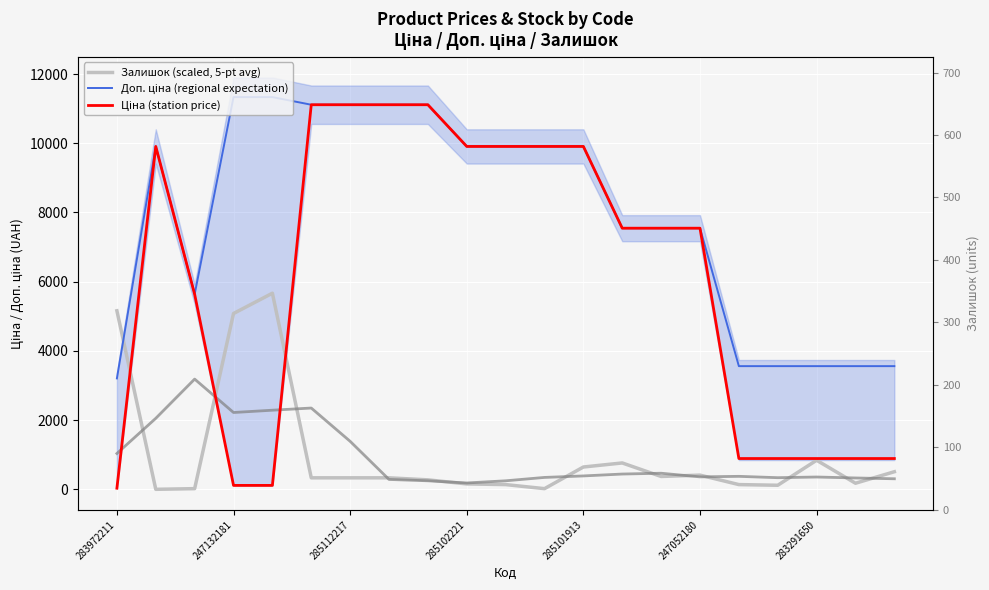

What is the average value of the Залишок (scaled, 5-pt avg) series?

1022.7